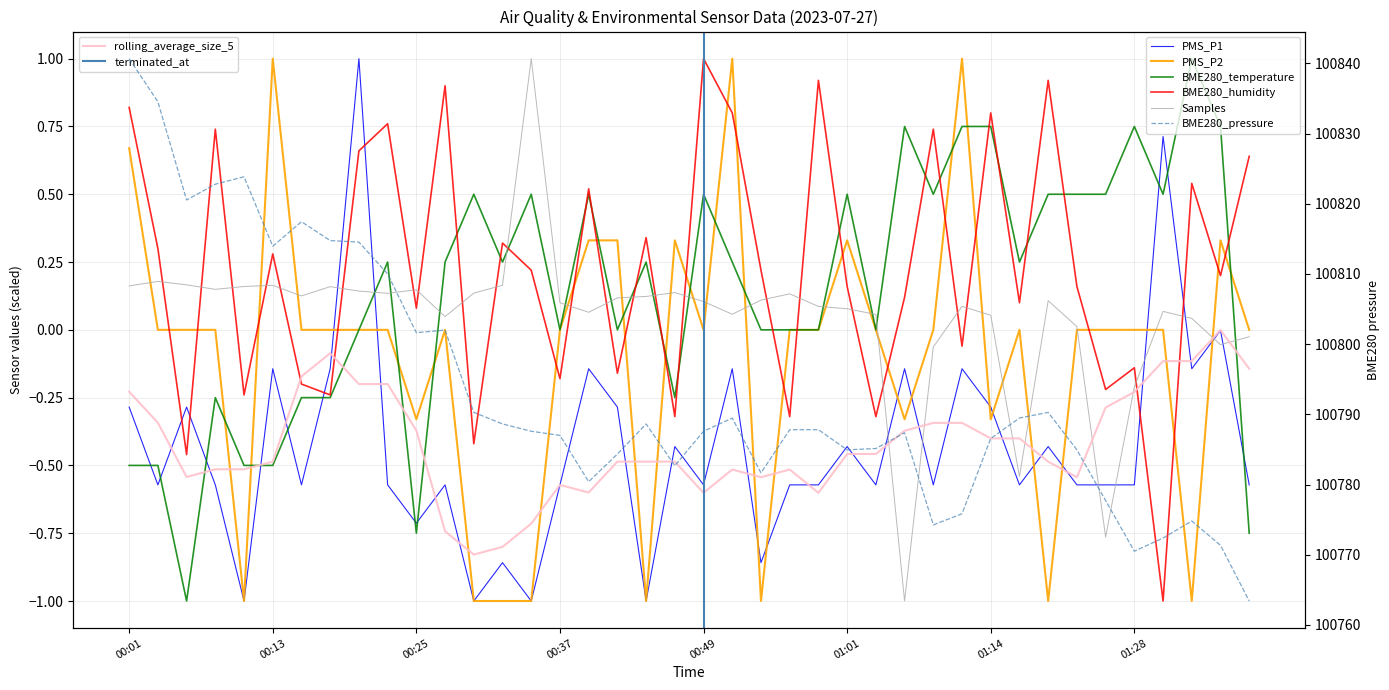

How many values in the PMS_P2 series exceed 0?

9